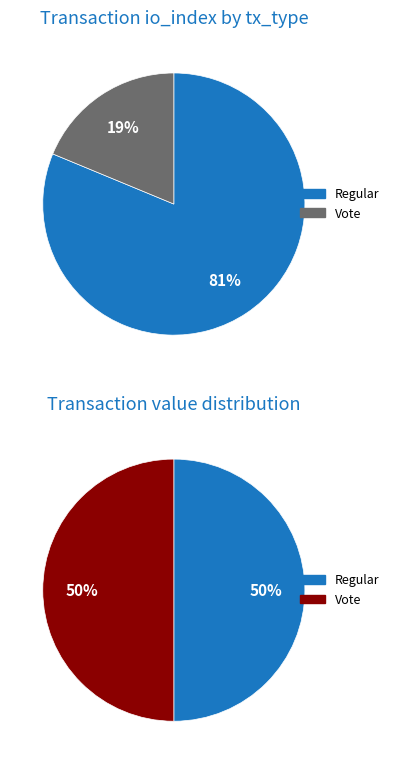

What portion of the pie excludes Regular (io_index=13)?

18.8%